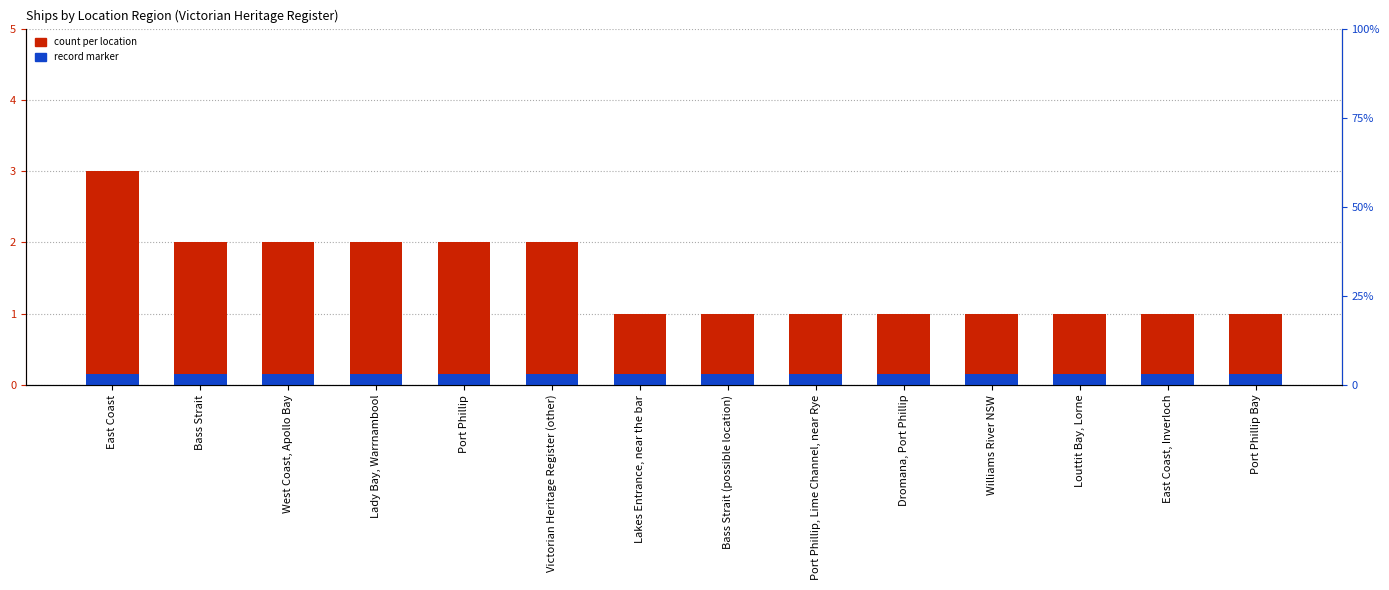

The count series shows 1.5 at Bass Strait (possible location). True or false?

False